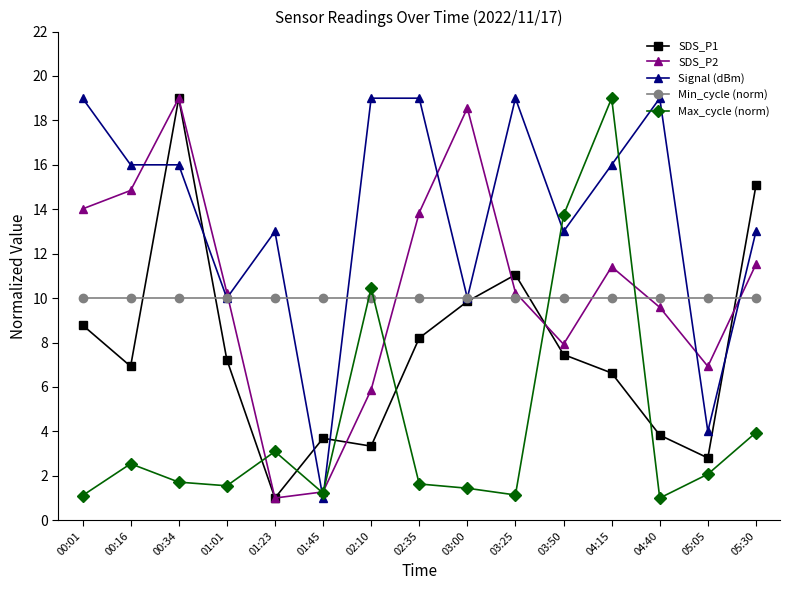

Count the number of categories in the chart.

15